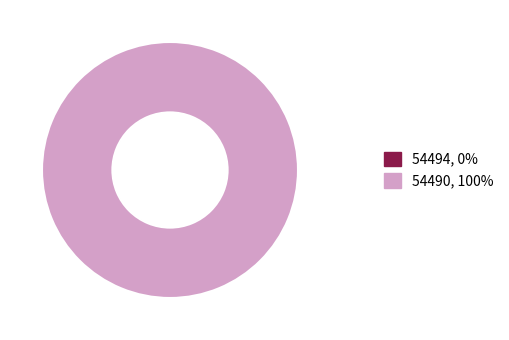

The 54494 slice represents 0% of the pie. True or false?

True